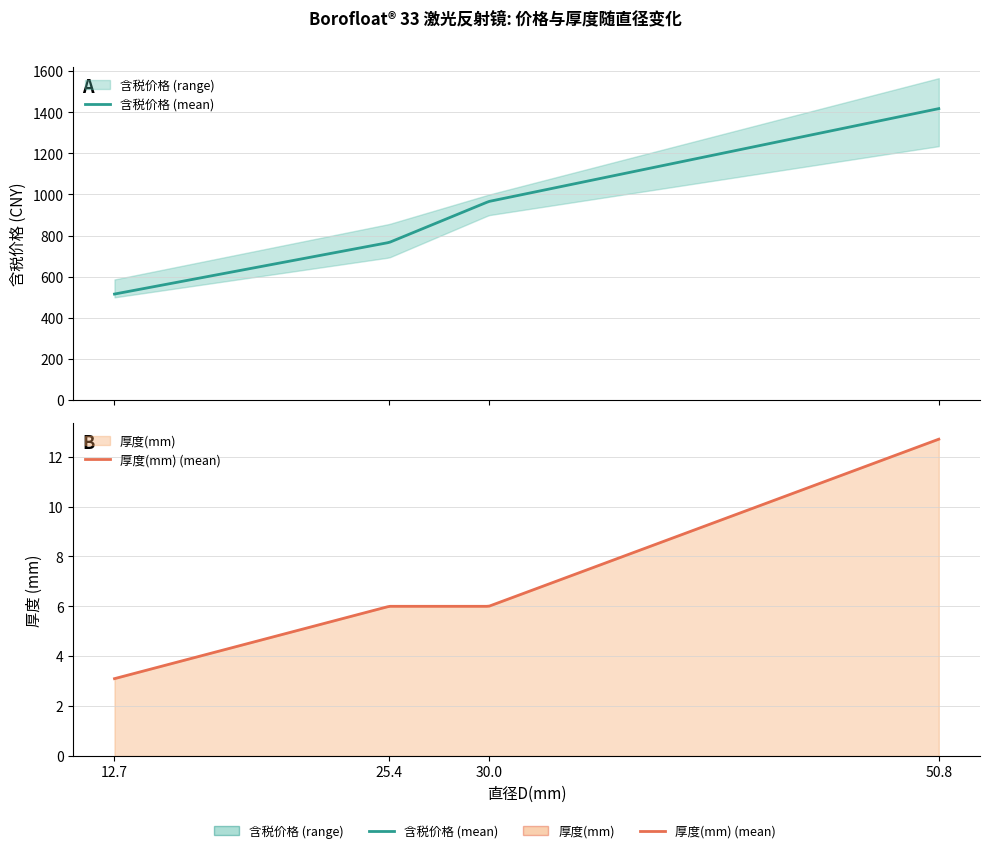

List the series in order of their overall mean, highest first.

含税价格, 厚度(mm)